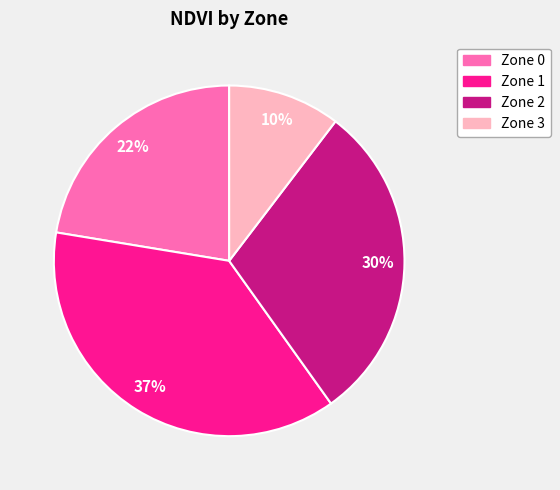

Count the number of slices in the pie.

4